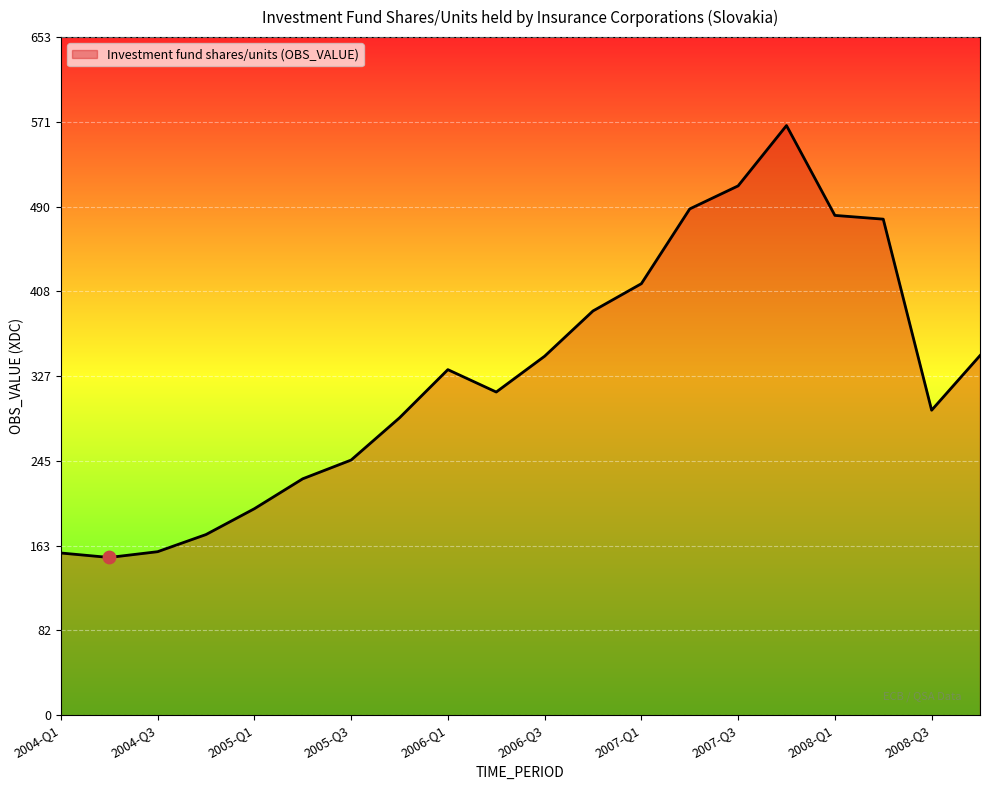

What is the greatest value displayed?

567.9